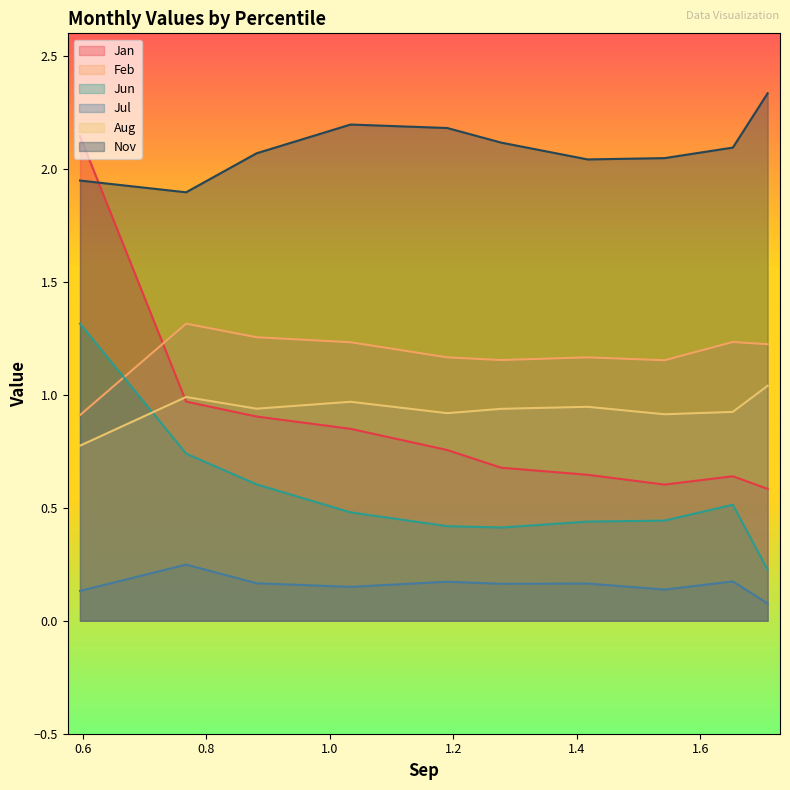

Rank the series by their maximum value, from highest to lowest.

Nov, Jan, Jun, Feb, Aug, Jul